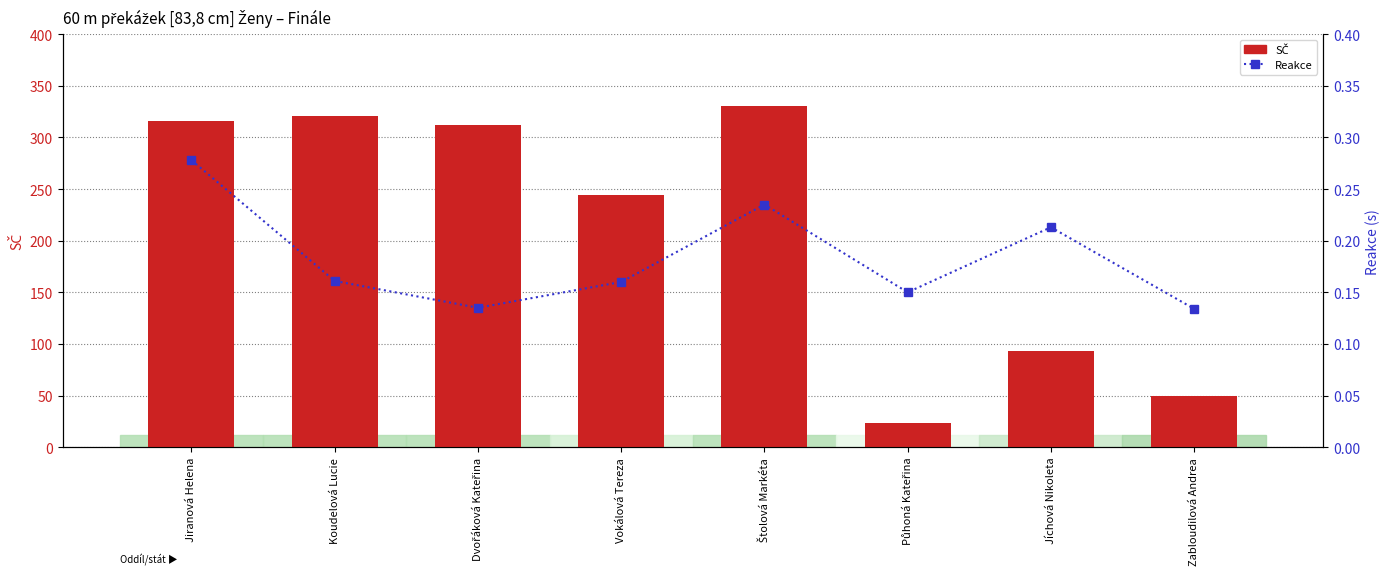

How many data points in SČ are above 312?

3